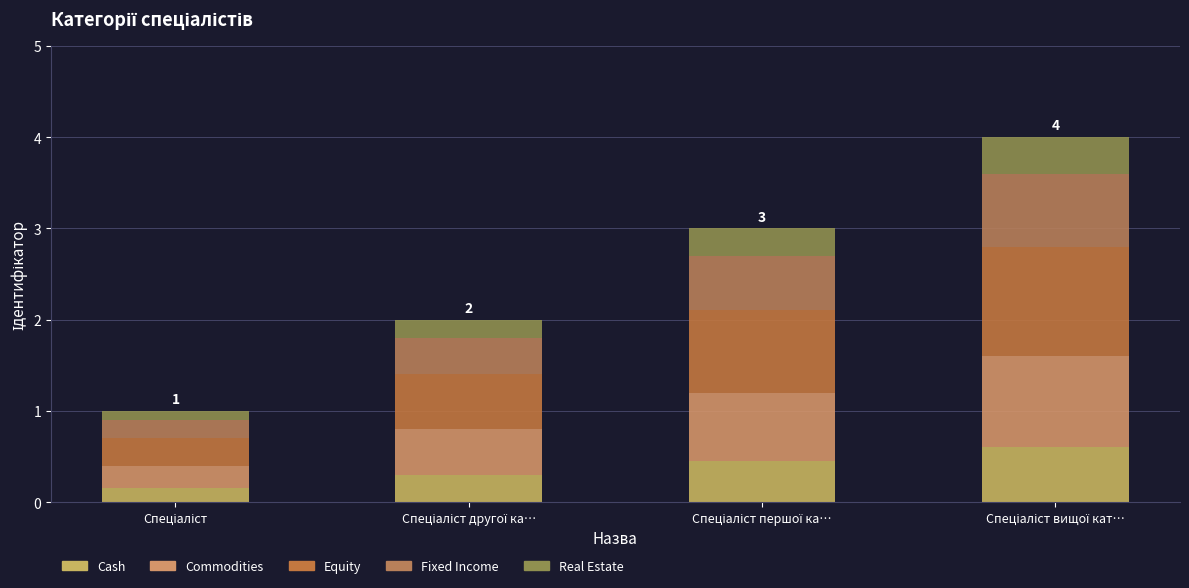

What are all the series names shown in the legend?

Cash, Commodities, Equity, Fixed Income, Real Estate